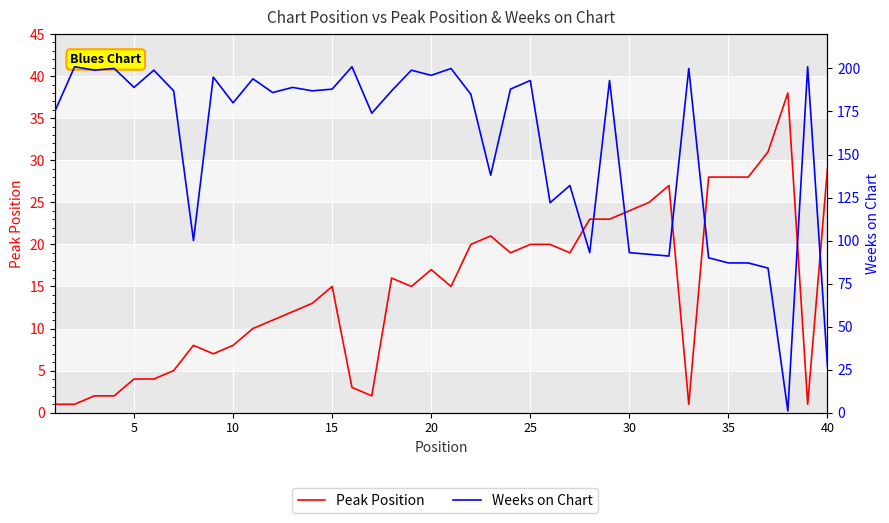

After their last crossing, which series has the higher values: Weeks on Chart or Peak Position?

Peak Position